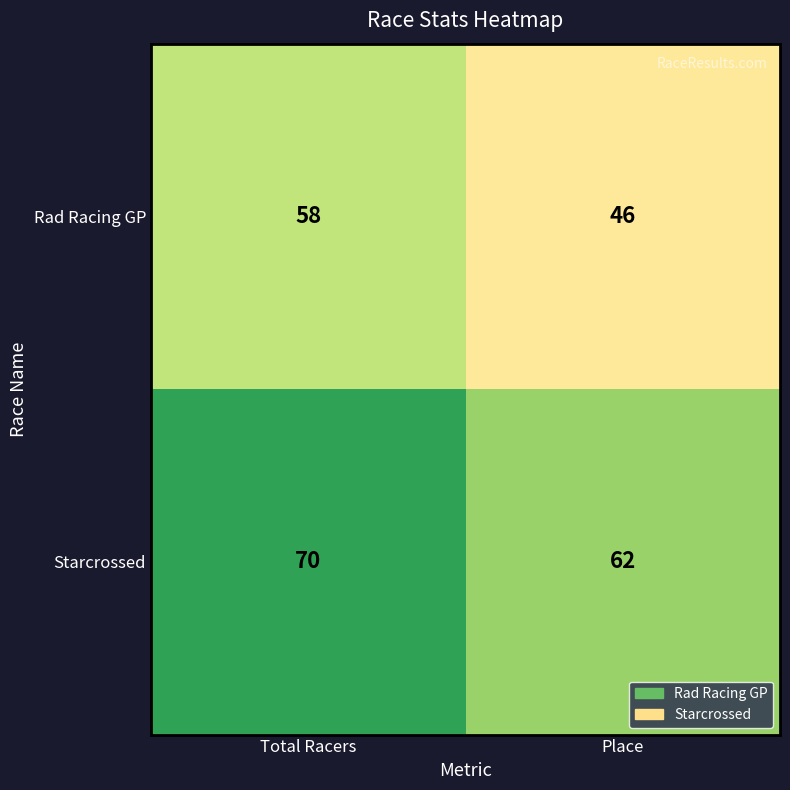

The value of Starcrossed at Place is 90. True or false?

False